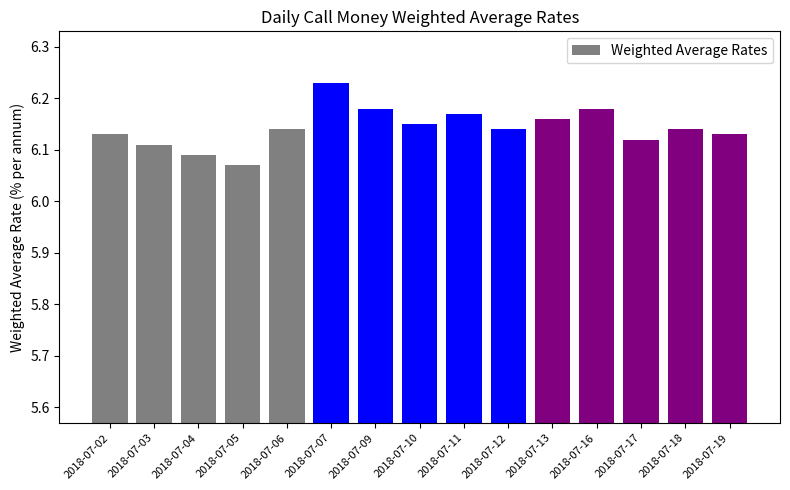

Which category has the highest value across all series?

2018-07-07